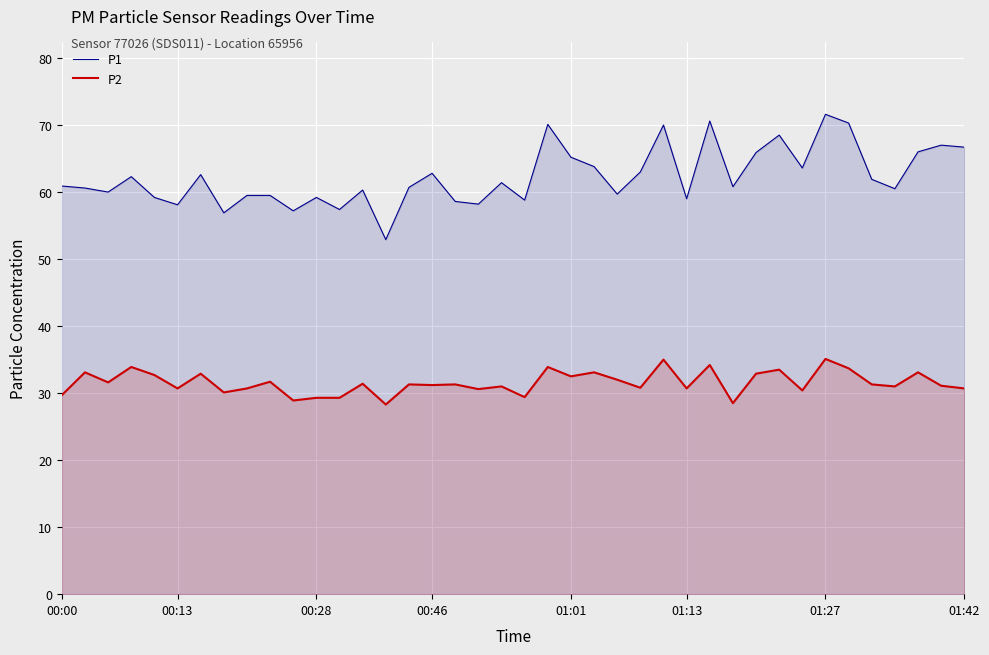

Count the number of categories in the chart.

40